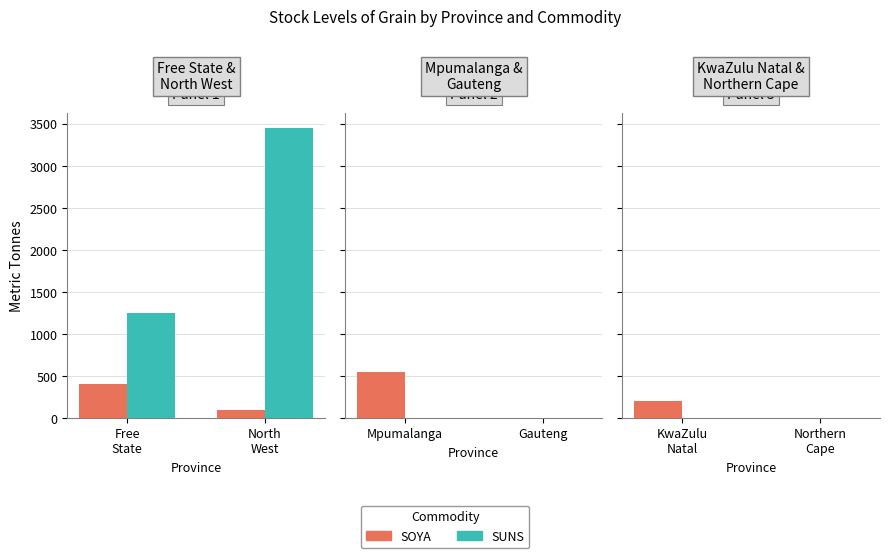

What is the label of the 2nd bar from the left?

Northern Cape